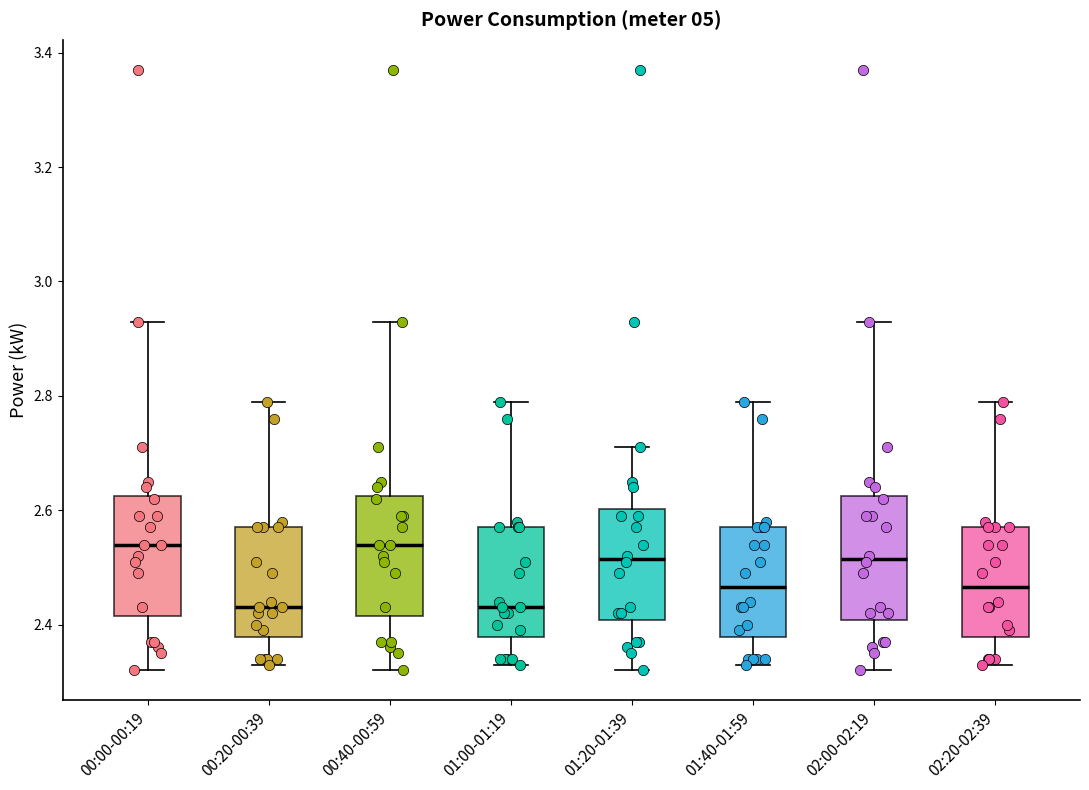

Reading left to right, read every box against the y-axis: the position of its median line, the range the box covers, and the ends of its whiskers. The values are not printed on the chart, so give them approximately, as read against the axis.

00:00-00:19: median 2.54, box 2.42 to 2.62, whiskers 2.32 to 2.94
00:20-00:39: median 2.44, box 2.38 to 2.58, whiskers 2.34 to 2.80
00:40-00:59: median 2.54, box 2.42 to 2.62, whiskers 2.32 to 2.94
01:00-01:19: median 2.44, box 2.38 to 2.58, whiskers 2.34 to 2.80
01:20-01:39: median 2.52, box 2.40 to 2.60, whiskers 2.32 to 2.72
01:40-01:59: median 2.46, box 2.38 to 2.58, whiskers 2.34 to 2.80
02:00-02:19: median 2.52, box 2.40 to 2.62, whiskers 2.32 to 2.94
02:20-02:39: median 2.46, box 2.38 to 2.58, whiskers 2.34 to 2.80